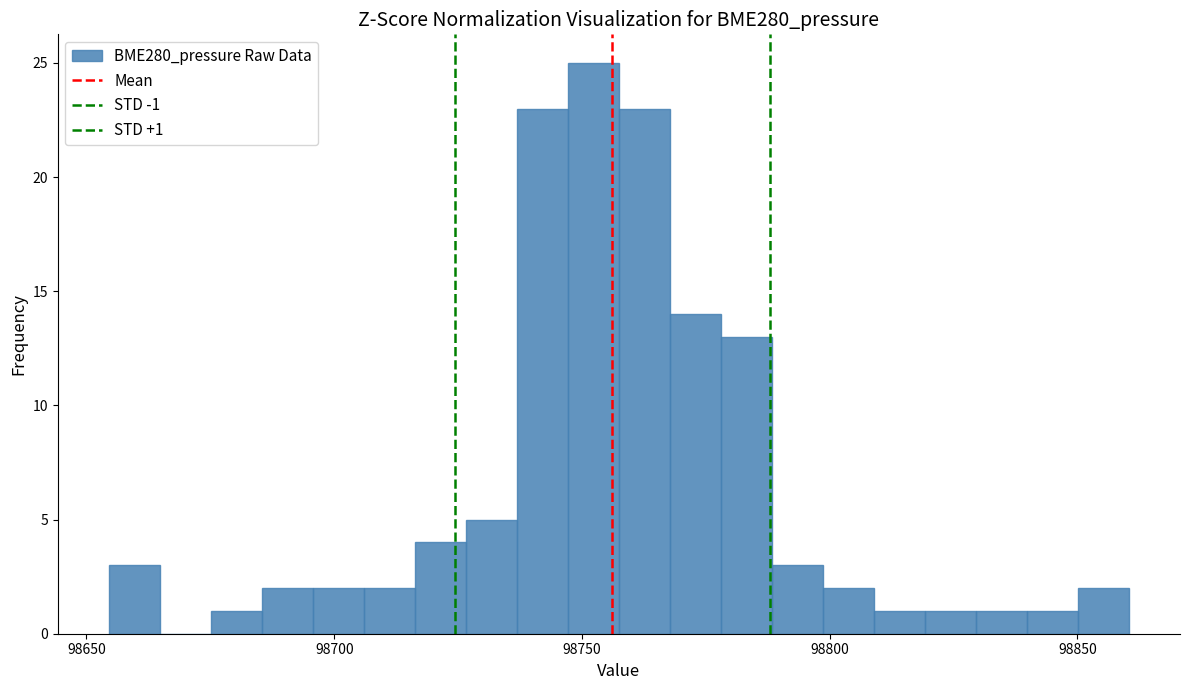

Read against the x-axis, roughly where is the centre of the tallest bar?

98750